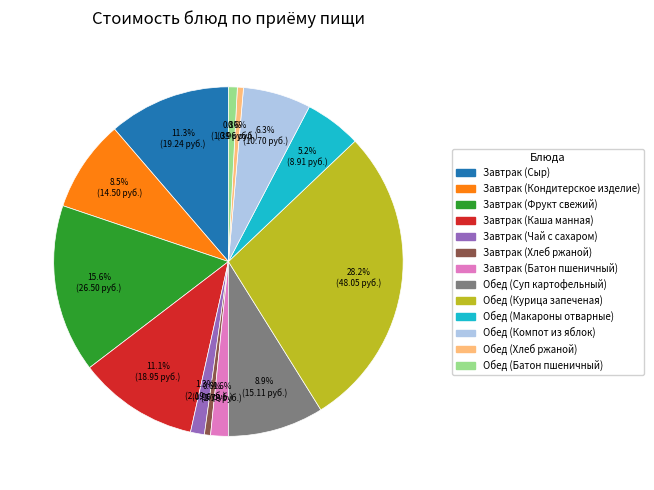

To the nearest percent, what portion does Завтрак (Каша манная) represent?

11%